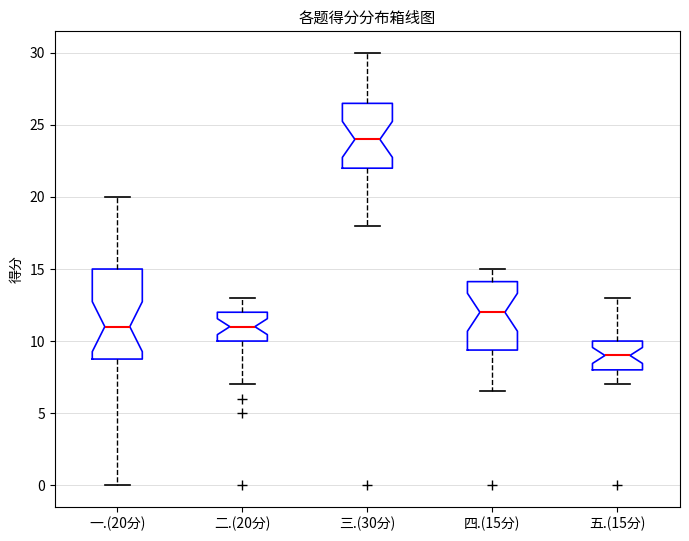

Which box's median line is the lowest?

五.(15分)